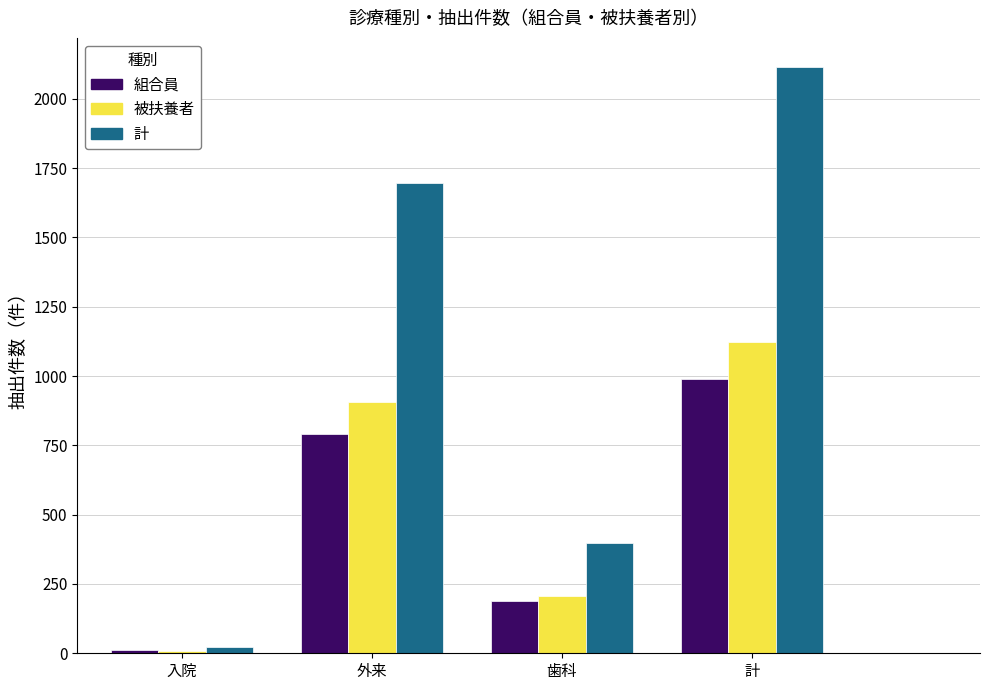

What is the label of the 2nd bar from the left?

外来